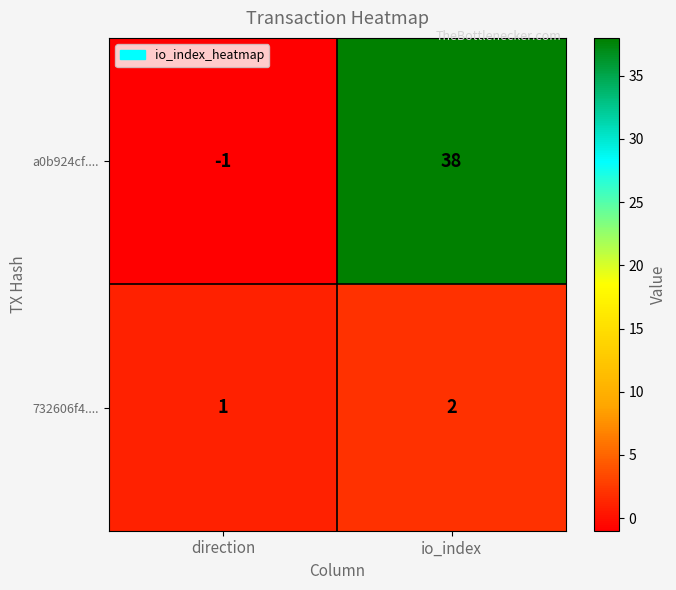

What is the sum of all 732606f4.... values?

3